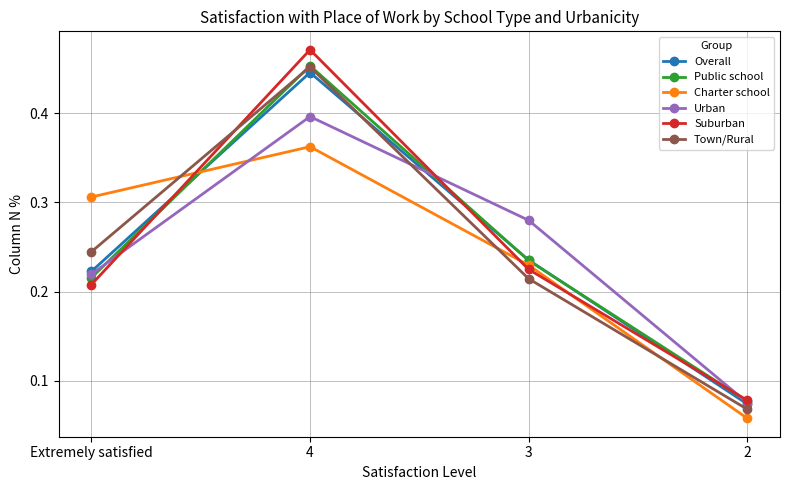

Which category has the lowest value in the Public school series?

2